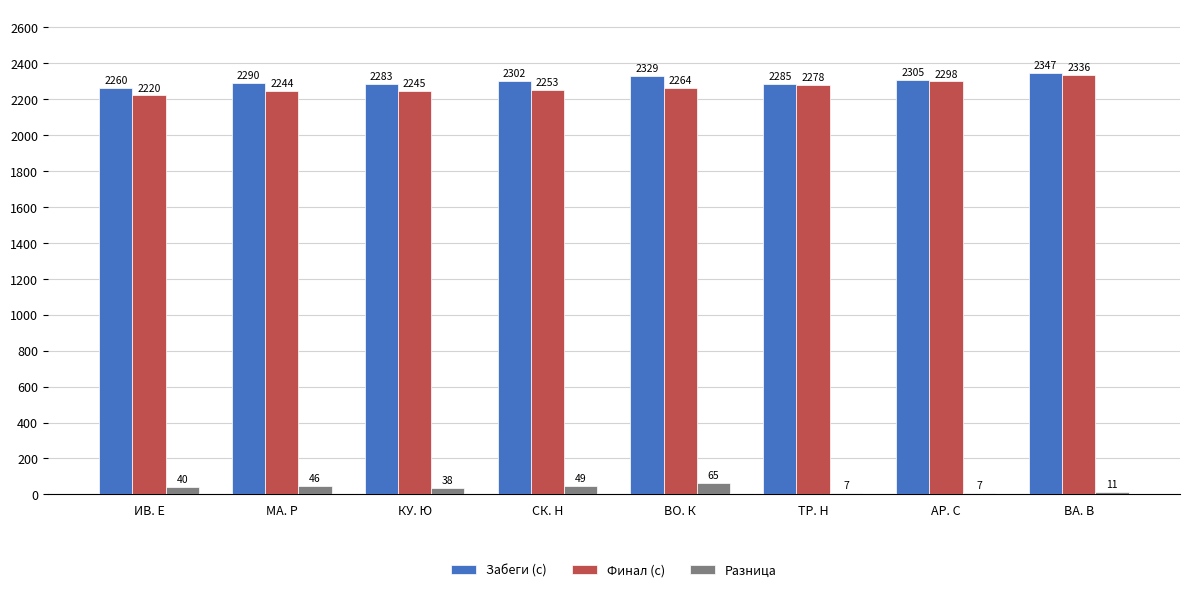

What is the difference between the Забеги (с) values at СК. Н and КУ. Ю?

19